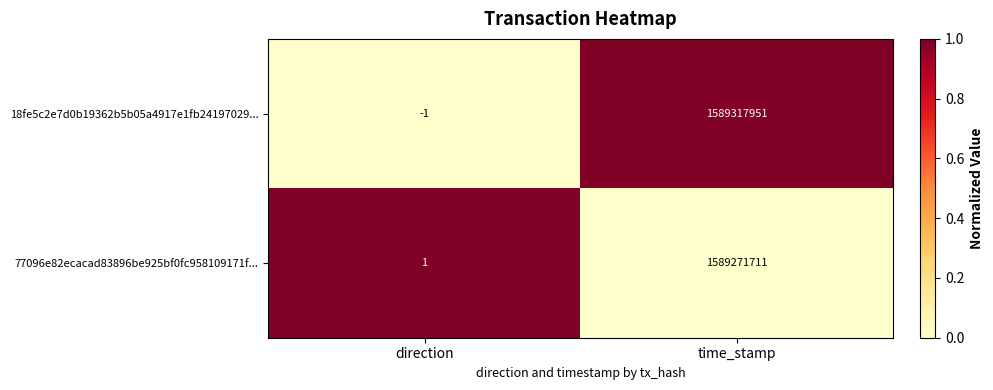

Is it true that 77096e82ecacad83896be925bf0fc958109171f... equals 1012636630 at time_stamp?

False